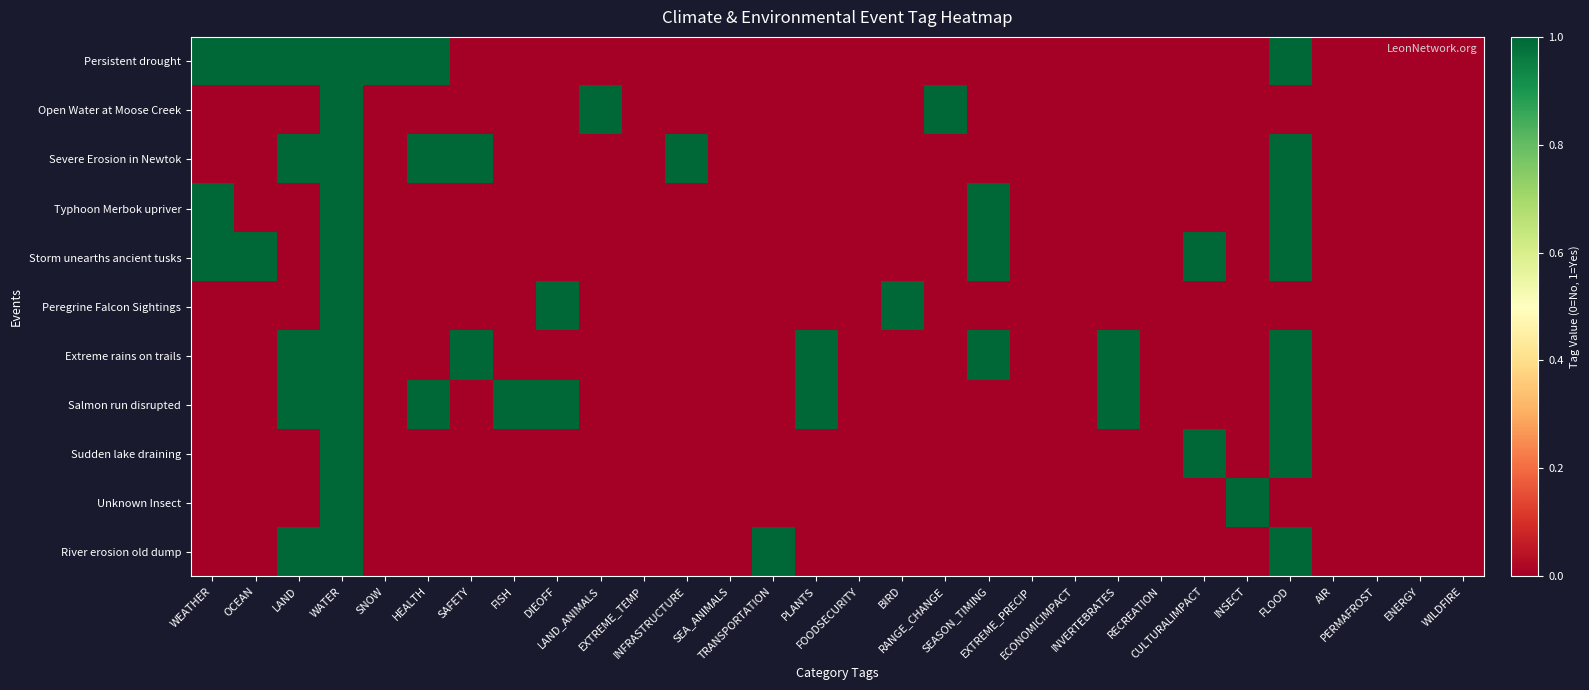

List the series in order of their peak value, lowest first.

Persistent drought, Open Water at Moose Creek, Severe Erosion in Newtok, Typhoon Merbok upriver, Storm unearths ancient tusks, Peregrine Falcon Sightings, Extreme rains on trails, Salmon run disrupted, Sudden lake draining, Unknown Insect, River erosion old dump